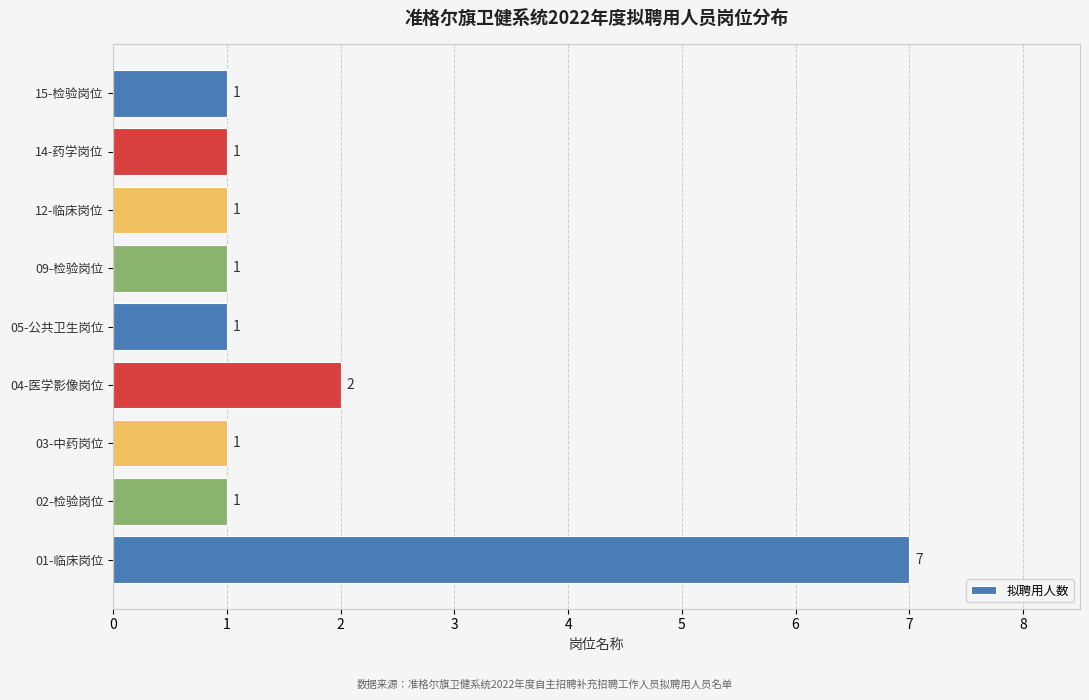

The chart shows a value of 7 at 01-临床岗位. True or false?

True